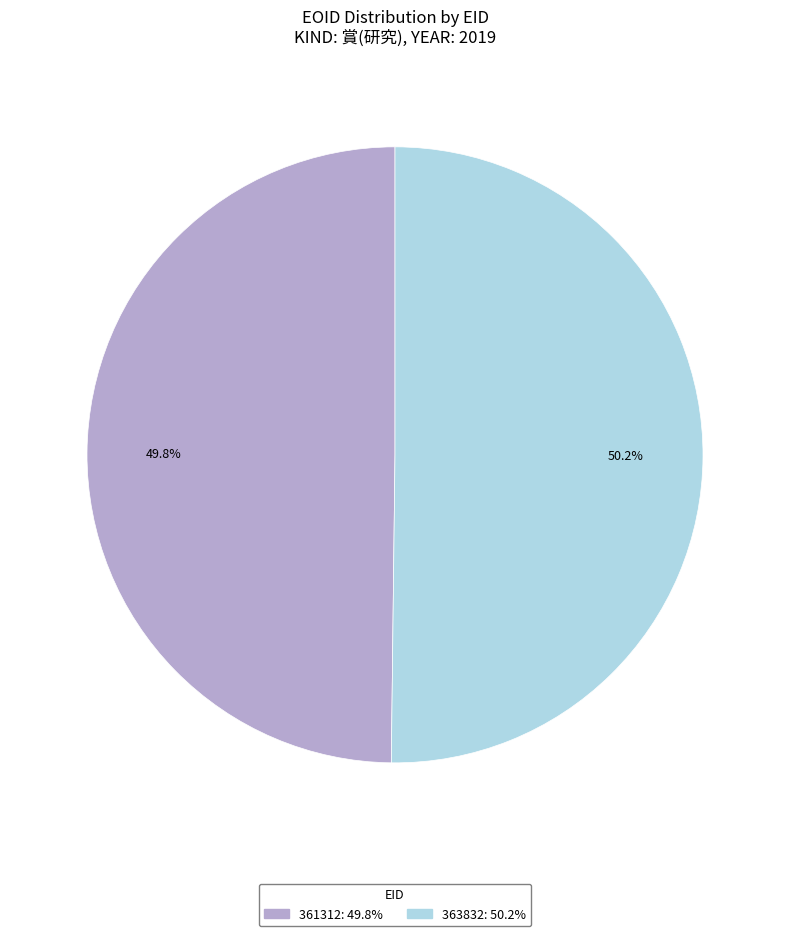

True or false: 361312 accounts for 50% of the total.

True